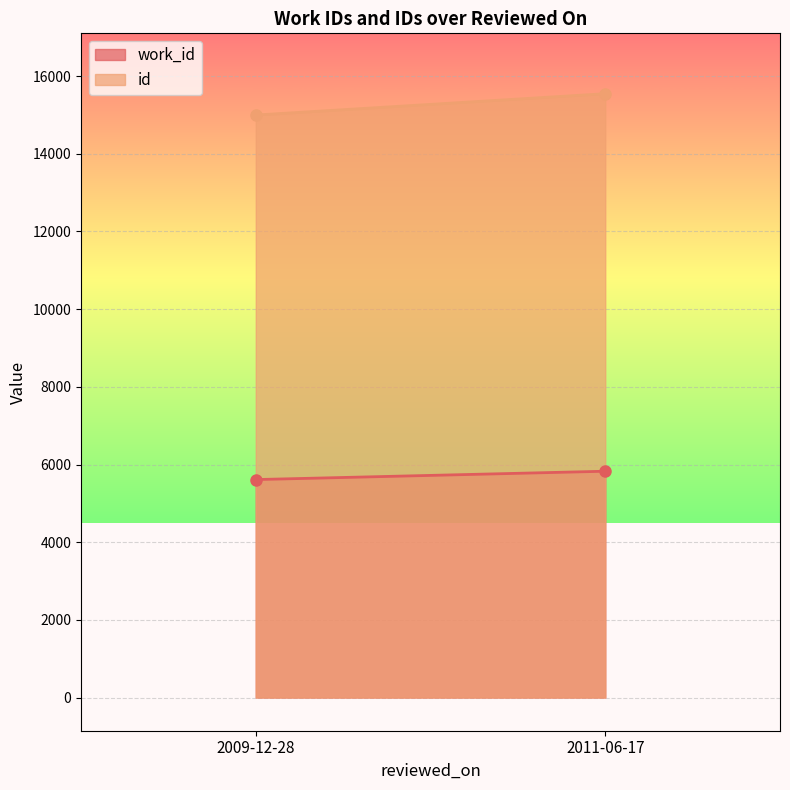

At which category is the sum across all series the highest?

2011-06-17